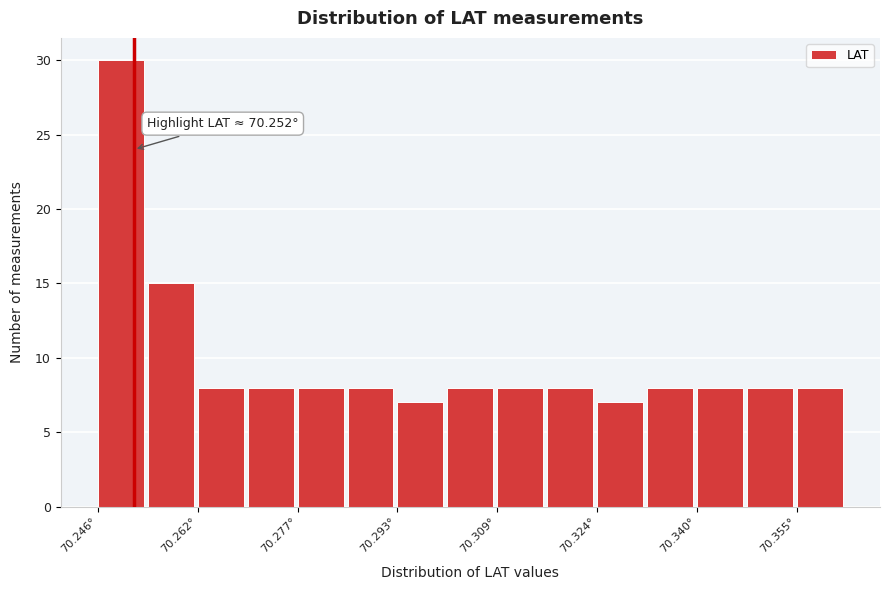

Around what value on the x-axis is the tallest bar? Give the approximate position of its centre, as read against the axis.

70.250